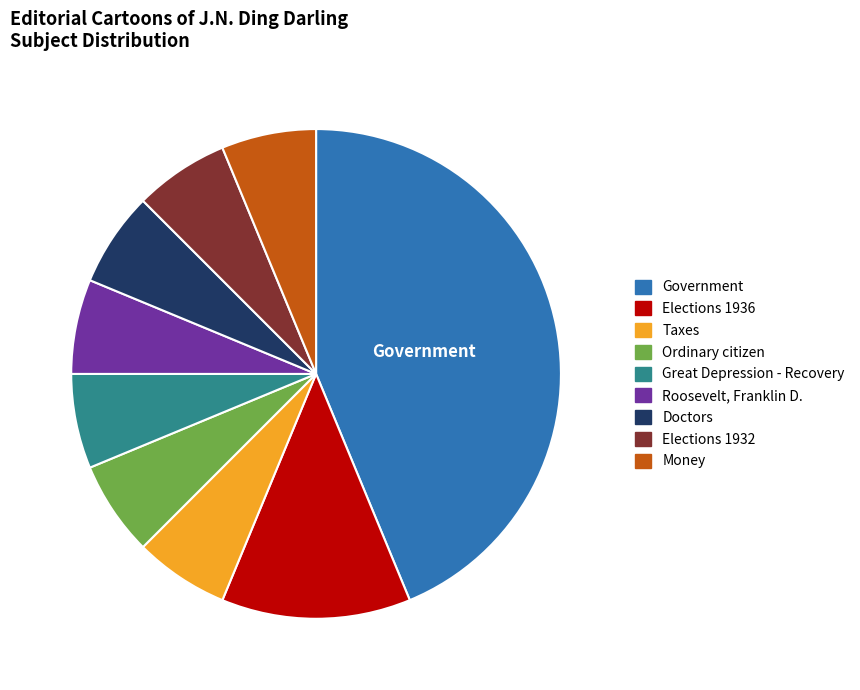

Is the sum of Elections 1936 and Ordinary citizen greater than half?

No